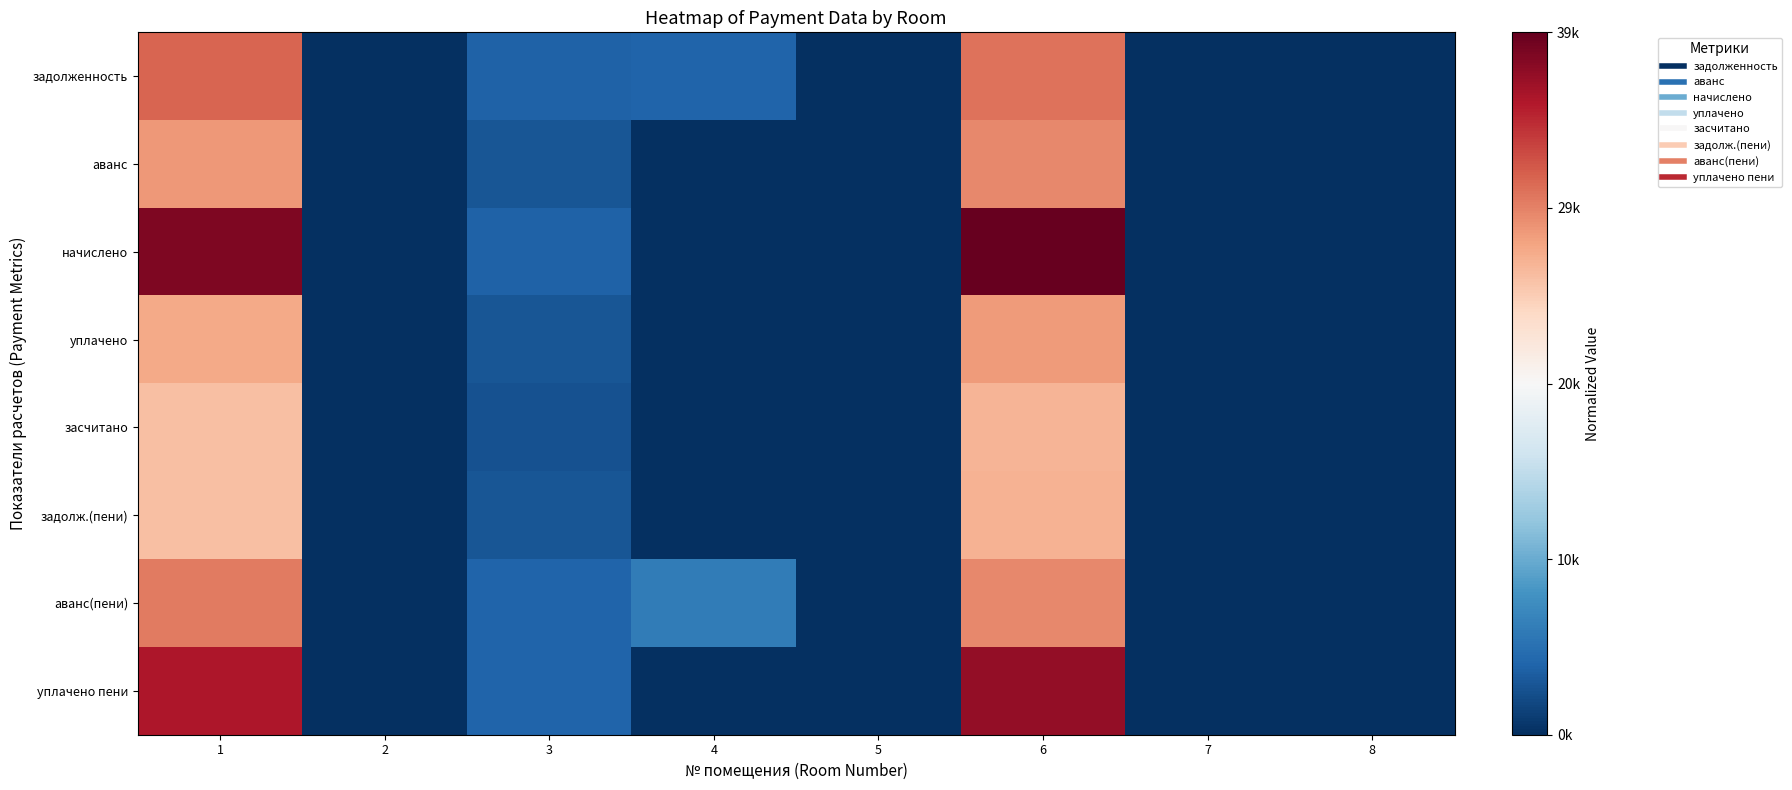

Rank the series at 2 from lowest to highest value.

задолженность, аванс, начислено, уплачено, засчитано, задолж.(пени), аванс(пени), уплачено пени